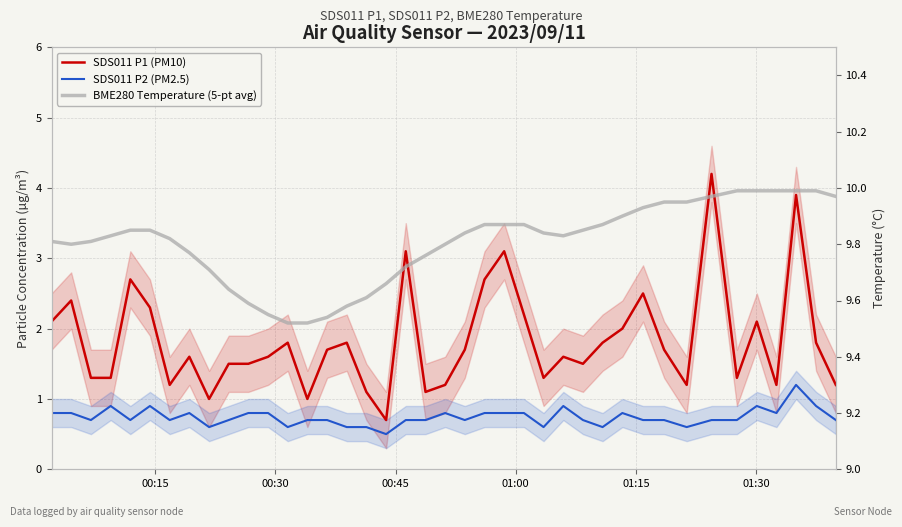

Reading right to left, list all the values displayed in this chart.

SDS011 P1 (PM10): 1.2	1.8	3.9	1.2	2.1	1.3	4.2	1.2	1.7	2.5	2.0	1.8	1.5	1.6	1.3	2.2	3.1	2.7	1.7	1.2	1.1	3.1	0.7	1.1	1.8	1.7	1.0	1.8	1.6	1.5	1.5	1.0	1.6	1.2	2.3	2.7	1.3	1.3	2.4	2.1
SDS011 P2 (PM2.5): 0.7	0.9	1.2	0.8	0.9	0.7	0.7	0.6	0.7	0.7	0.8	0.6	0.7	0.9	0.6	0.8	0.8	0.8	0.7	0.8	0.7	0.7	0.5	0.6	0.6	0.7	0.7	0.6	0.8	0.8	0.7	0.6	0.8	0.7	0.9	0.7	0.9	0.7	0.8	0.8
BME280 Temperature (5-pt avg): 10.0	10.0	10.0	10.0	10.0	10.0	10.0	9.9	9.9	9.9	9.9	9.9	9.8	9.8	9.8	9.9	9.9	9.9	9.8	9.8	9.8	9.7	9.7	9.6	9.6	9.5	9.5	9.5	9.6	9.6	9.6	9.7	9.8	9.8	9.8	9.8	9.8	9.8	9.8	9.8